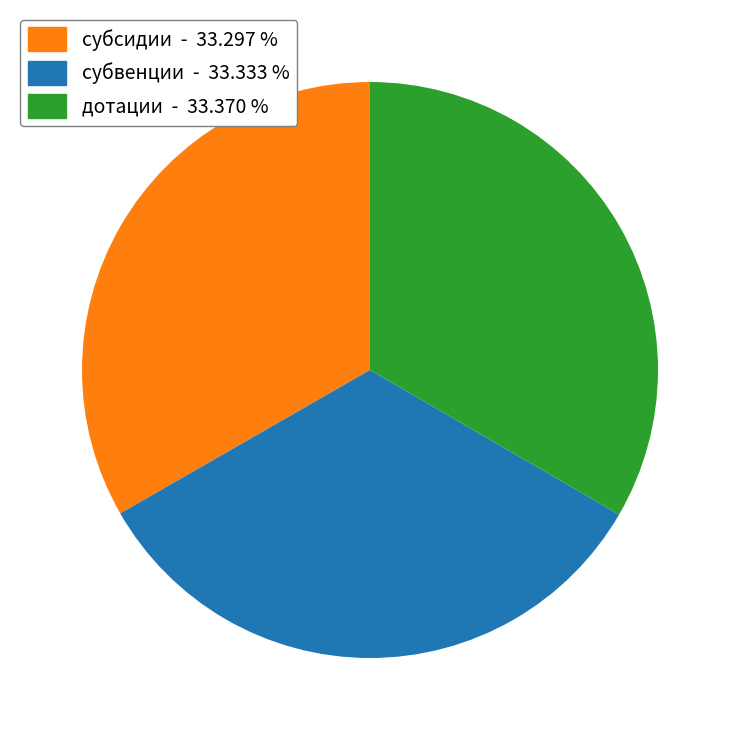

Is there a majority slice in this chart?

No